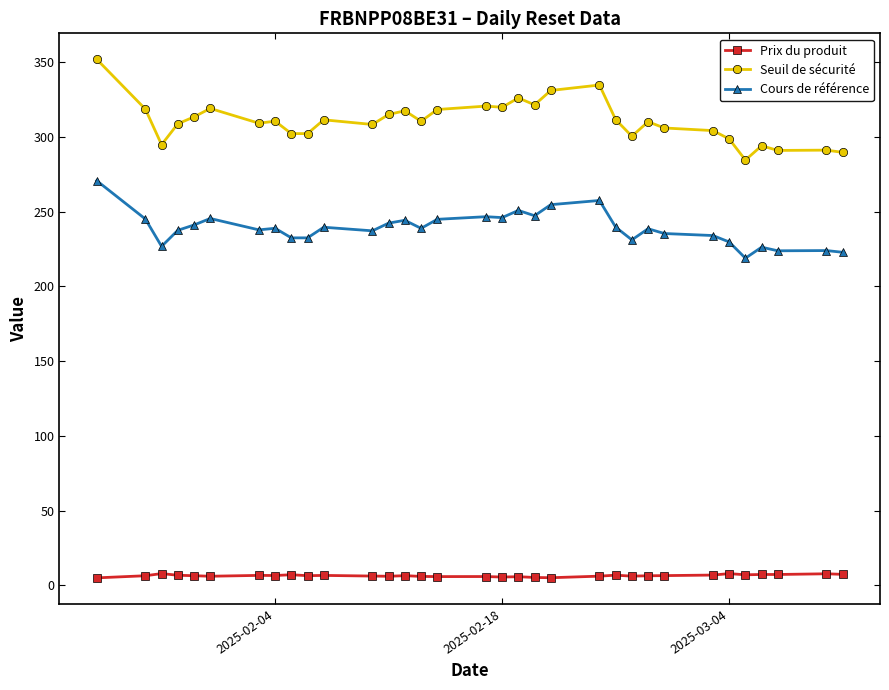

True or false: Seuil de sécurité has more than 1 points higher than both neighbors.

True